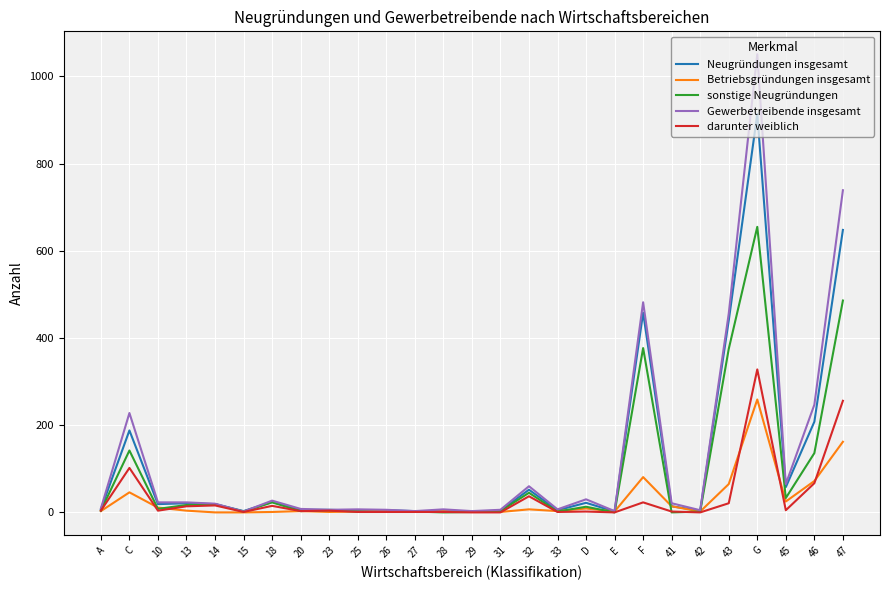

What is the greatest value displayed?

1051